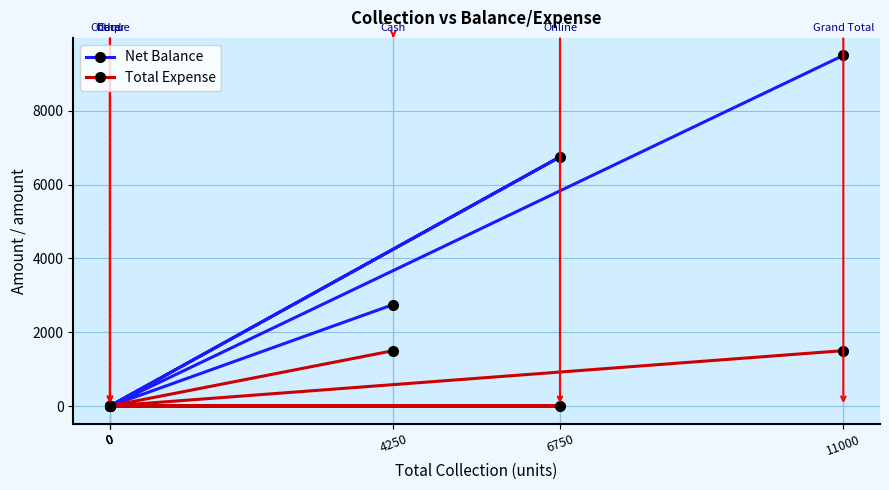

Which has a higher value, 6750 or 0?

6750